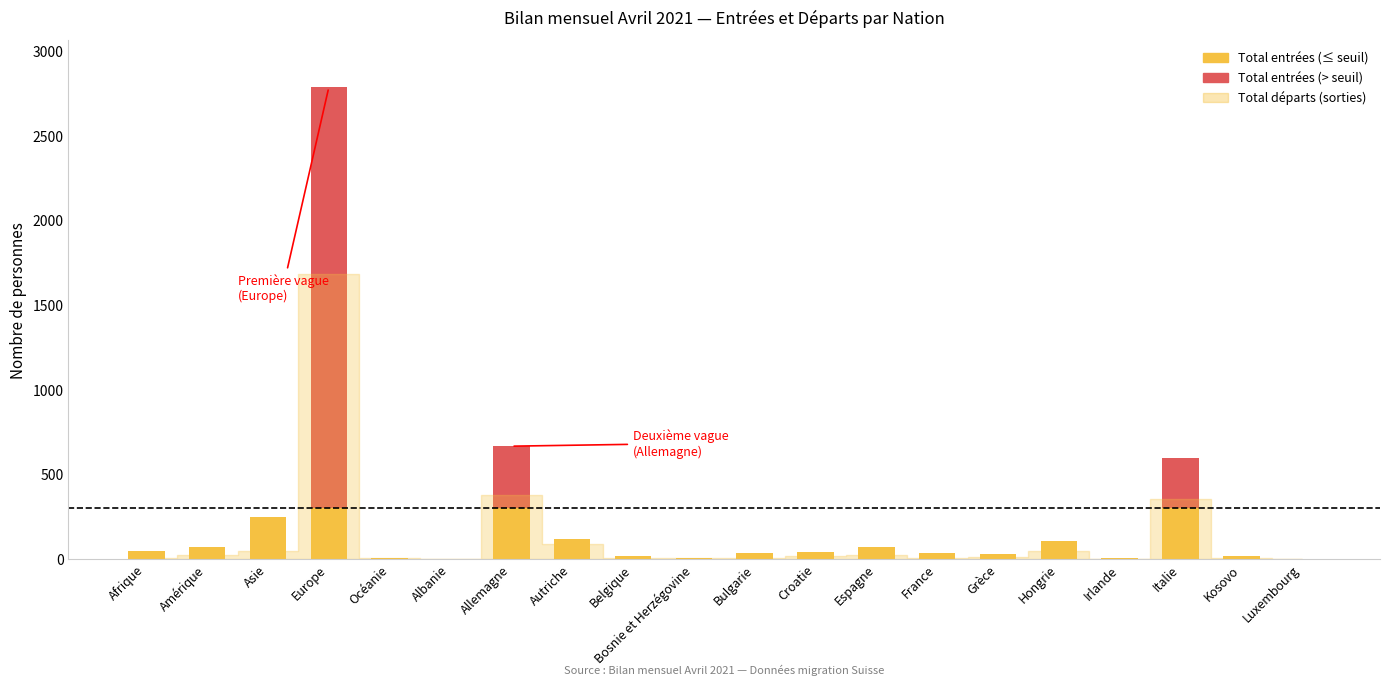

What is the sum of the Total départs values at Grèce and Espagne?

31